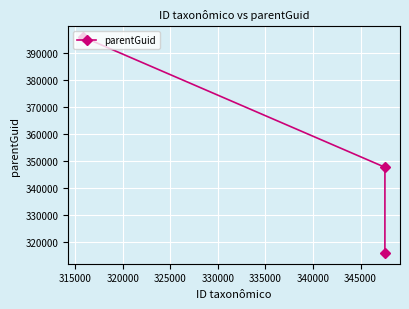

What is the difference between the maximum and second lowest values?

48156